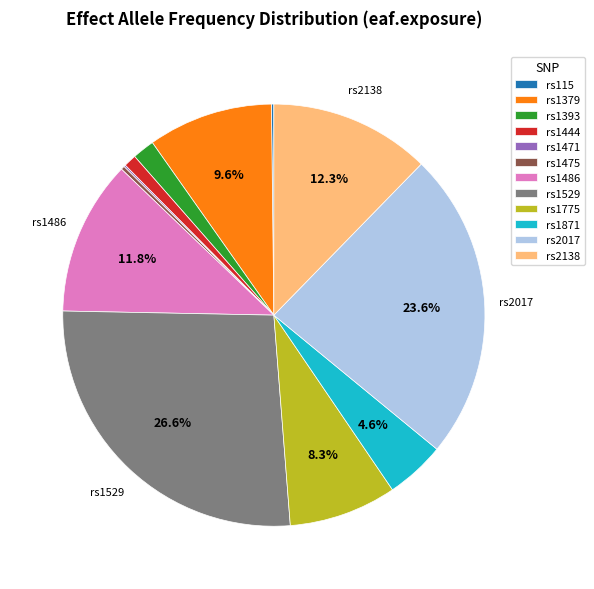

What is the largest slice in the pie chart?

rs1529